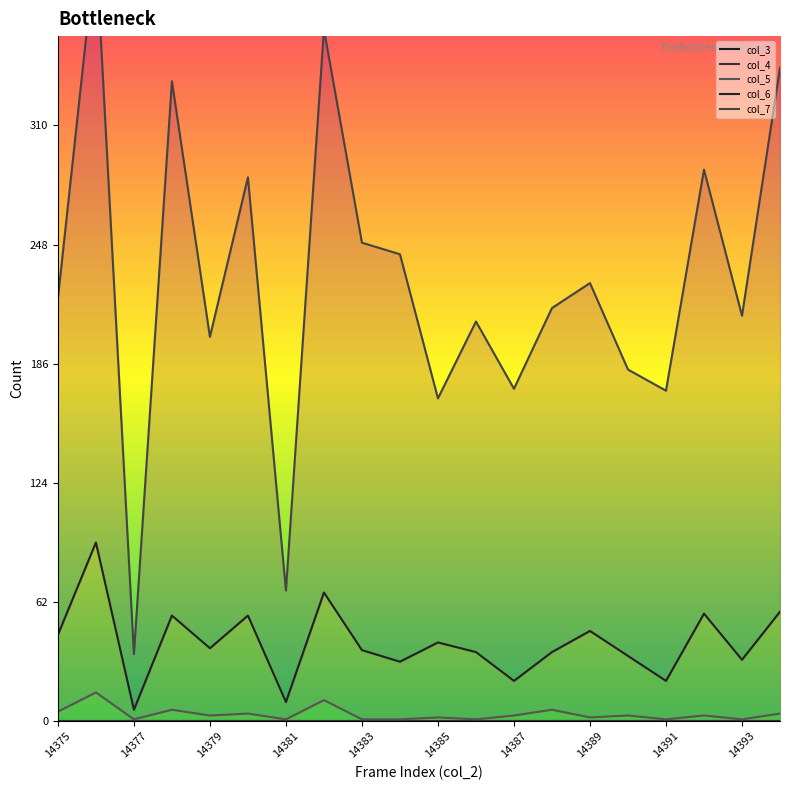

What is the label of the 20th point from the right?

14375